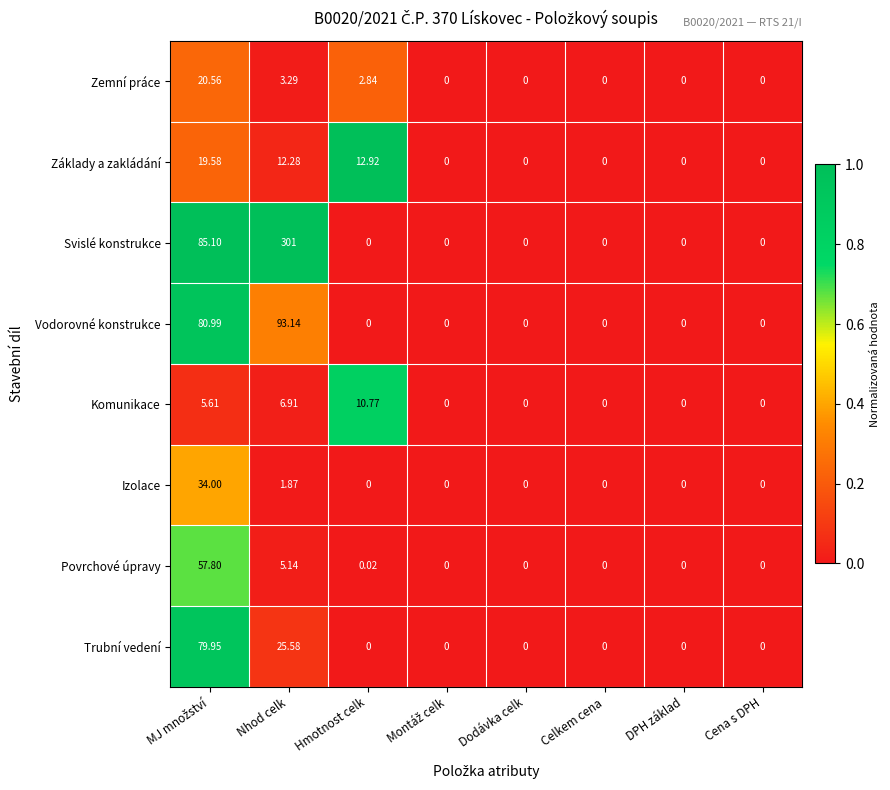

Which label corresponds to the largest value in the chart?

Nhod celk